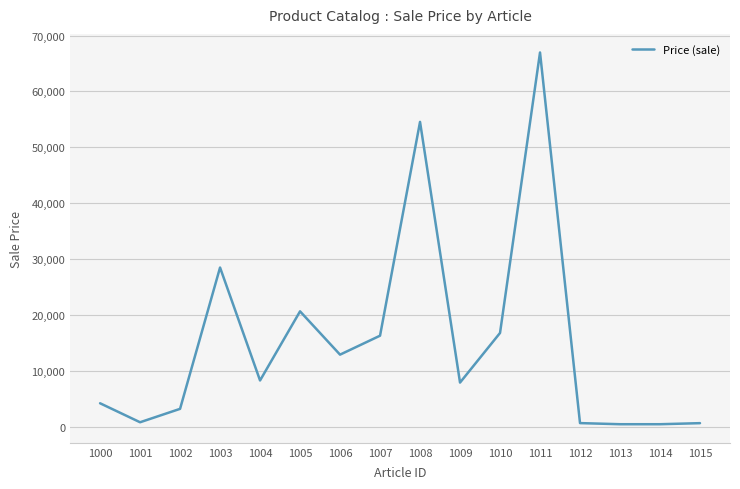

True or false: there are more than 1 points higher than both neighbors.

True